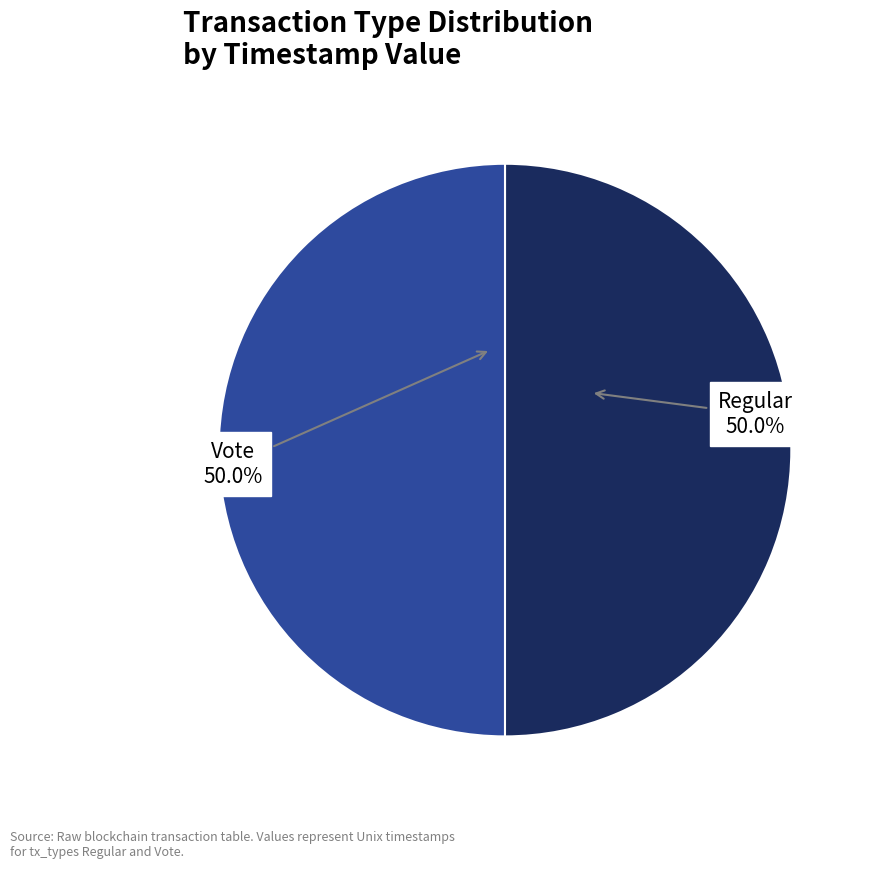

Count the number of slices in the pie.

2